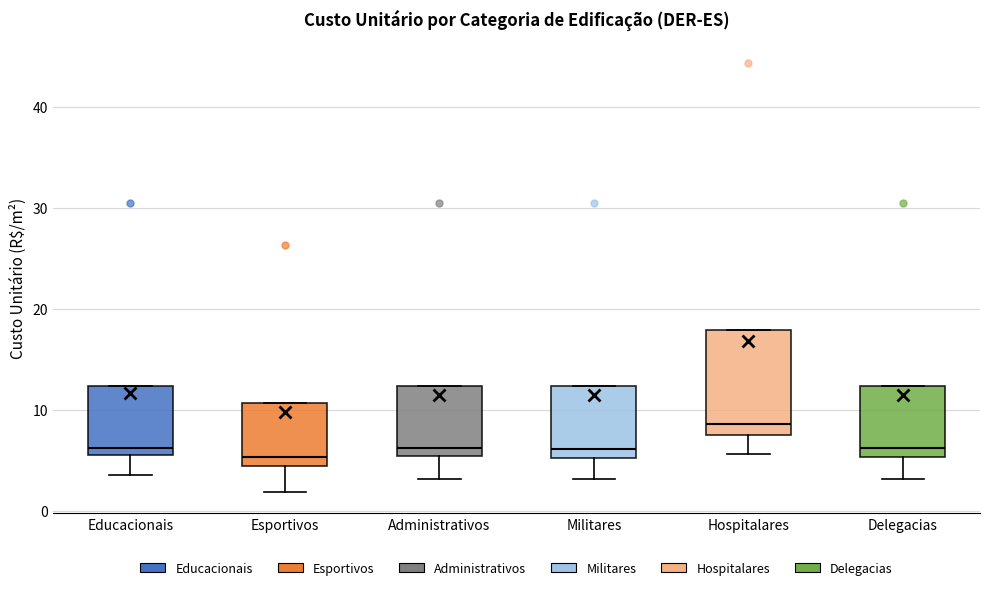

Reading left to right, read every box against the y-axis: the position of its median line, the range the box covers, and the ends of its whiskers. The values are not printed on the chart, so give them approximately, as read against the axis.

Educacionais: median 6, box 5 to 12, whiskers 4 to 12
Esportivos: median 5, box 4 to 11, whiskers 2 to 11
Administrativos: median 6, box 5 to 12, whiskers 3 to 12
Militares: median 6, box 5 to 12, whiskers 3 to 12
Hospitalares: median 9, box 8 to 18, whiskers 6 to 18
Delegacias: median 6, box 5 to 12, whiskers 3 to 12